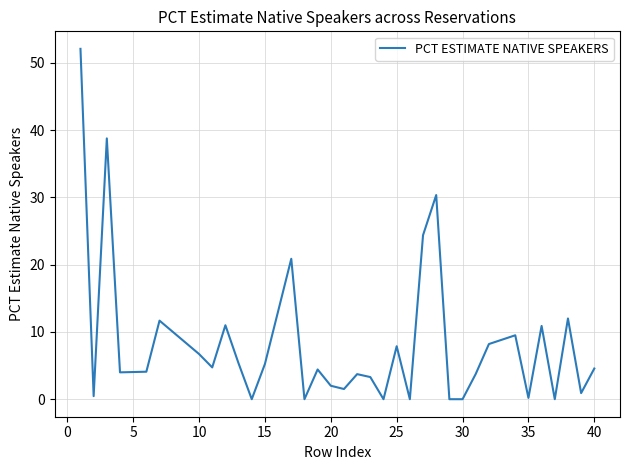

What is the difference between the maximum and minimum values?

52.1